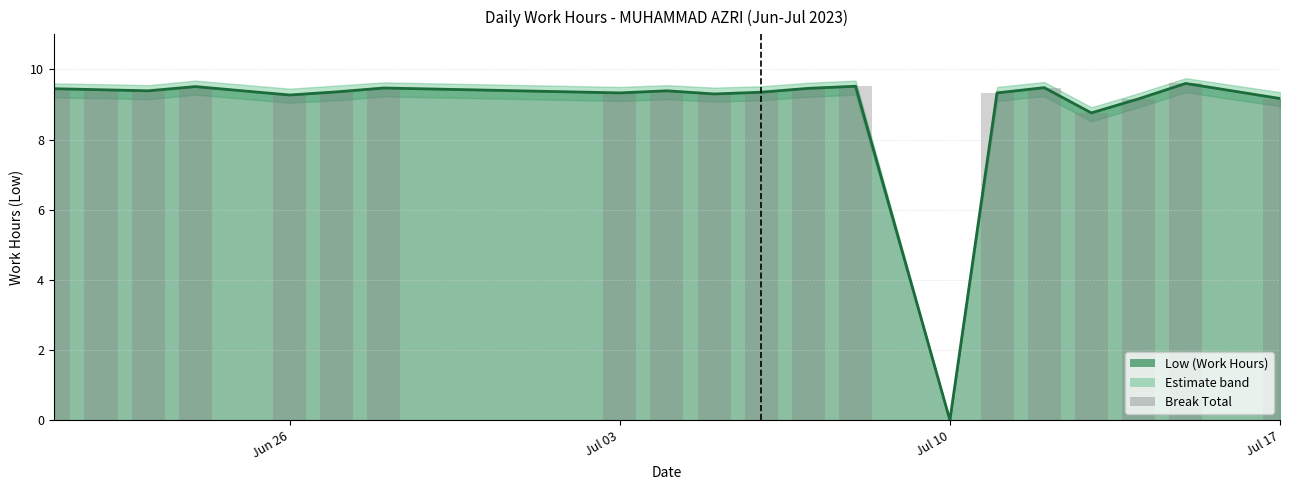

How many data points are less than 9?

2